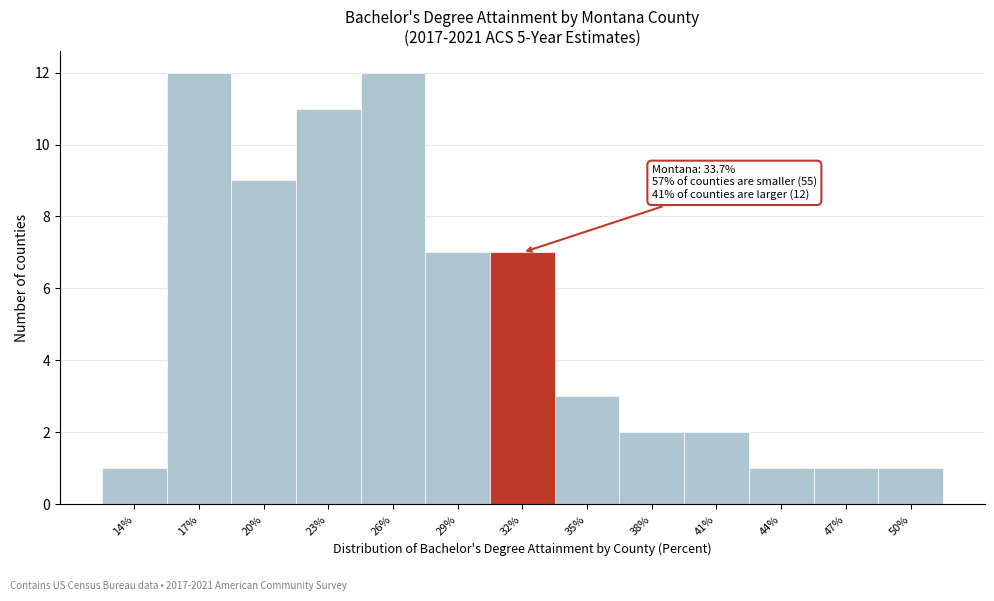

Reading left to right, extract all data points from this chart.

1	12	9	11	12	7	7	3	2	2	1	1	1